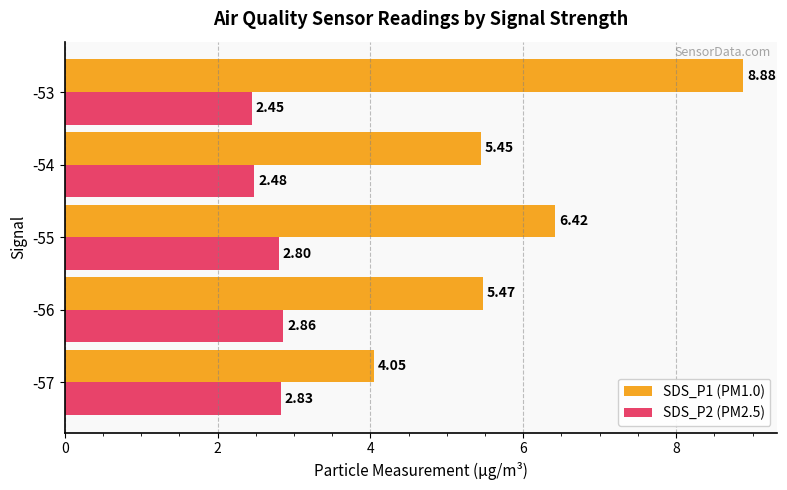

Which series has the largest total across all categories?

SDS_P1 (PM1.0)